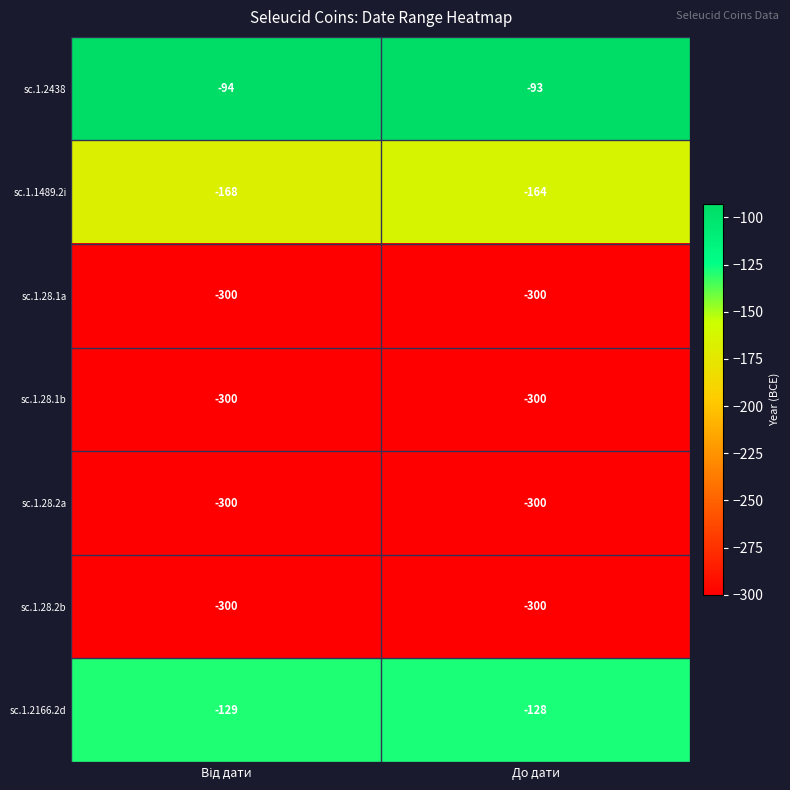

Is the value of sc.1.1489.2i at До дати greater than the value of sc.1.2166.2d at До дати?

No